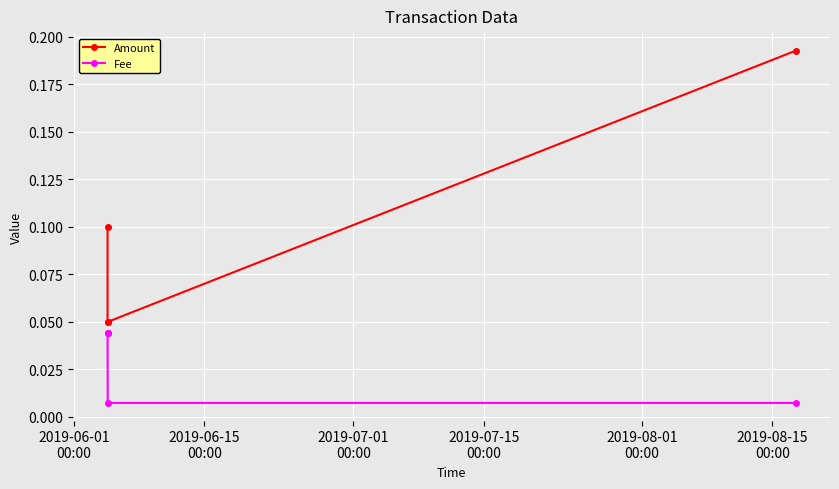

Between 2019-07-01
00:00 and 2019-06-01
00:00, which is larger?

2019-06-01
00:00